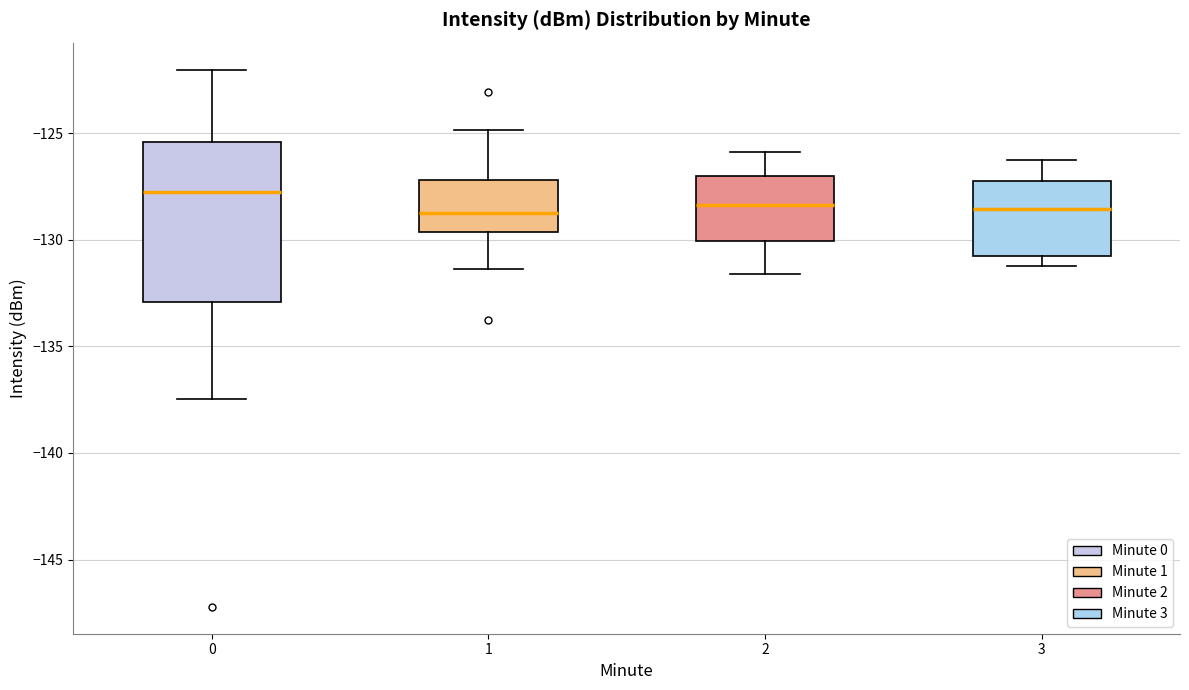

Reading left to right, transcribe this box plot: for each box, give where its median line is, the range the box spans, and where its two whiskers end, as read against the y-axis. The values are not printed on the chart, so give them approximately, as read against the axis.

0: median -127.5, box -133.0 to -125.5, whiskers -137.5 to -122.0
1: median -128.5, box -129.5 to -127.0, whiskers -131.5 to -125.0
2: median -128.5, box -130.0 to -127.0, whiskers -131.5 to -126.0
3: median -128.5, box -130.5 to -127.0, whiskers -131.0 to -126.0